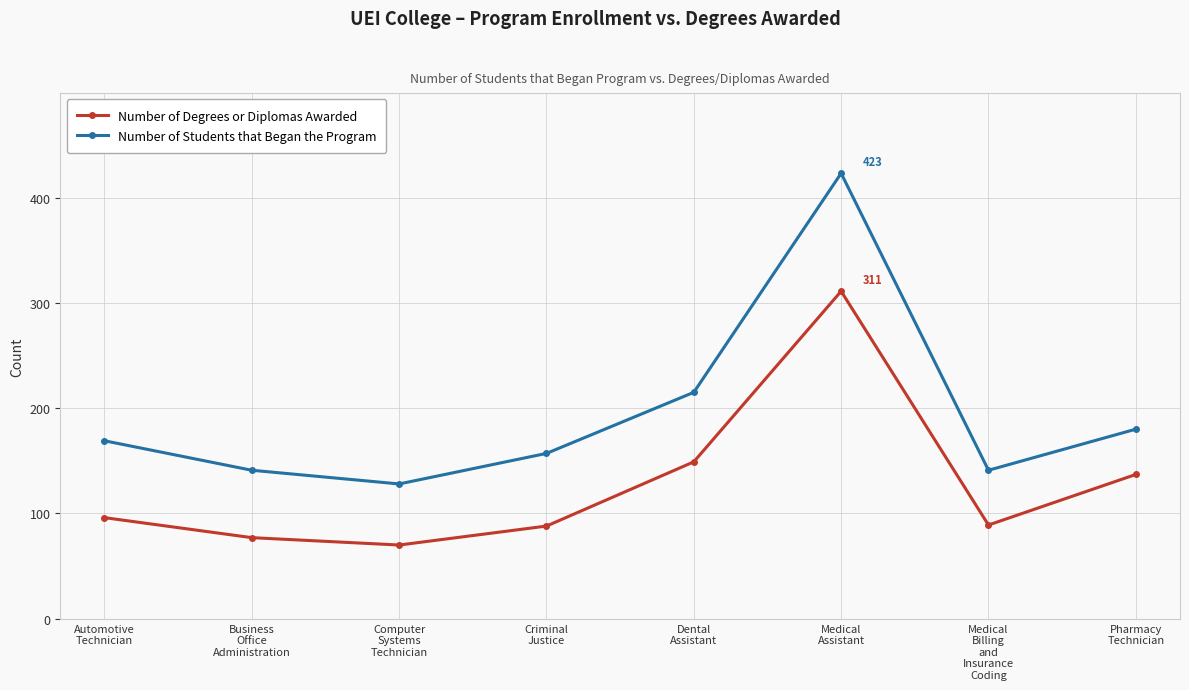

What is the difference between the Number of Students that Began the Program values at Automotive
Technician and Medical
Billing
and
Insurance
Coding?

28